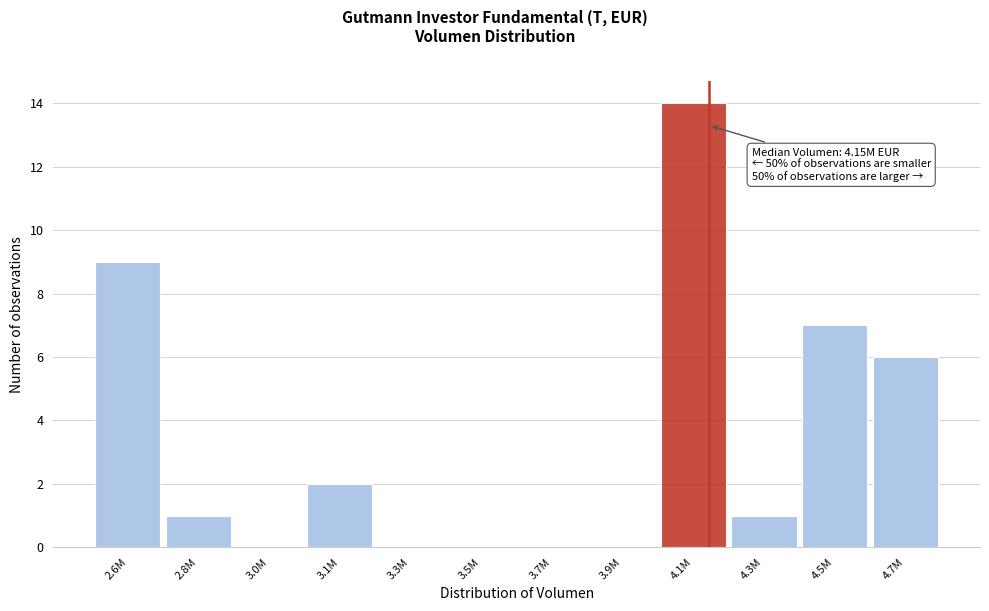

Reading left to right, list all the values displayed in this chart.

2.6M=9	2.8M=1	3.0M=0	3.1M=2	3.3M=0	3.5M=0	3.7M=0	3.9M=0	4.1M=14	4.3M=1	4.5M=7	4.7M=6